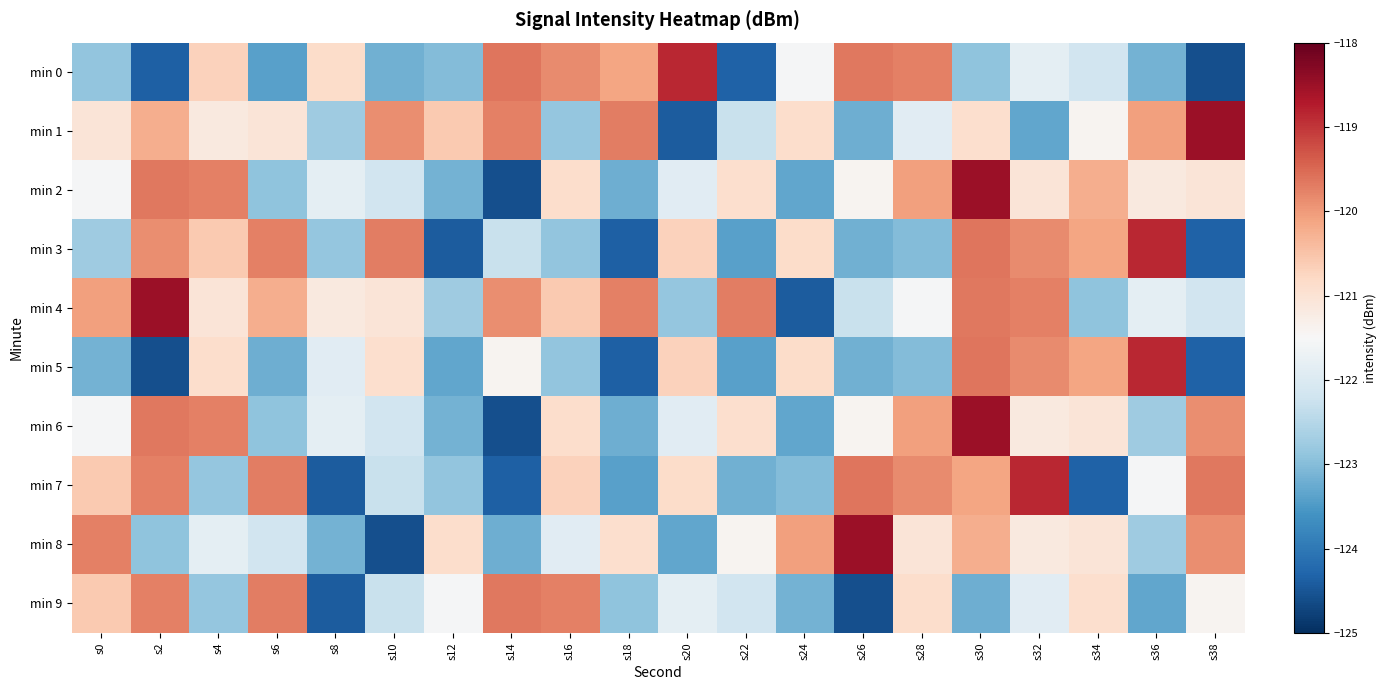

List the series in order of their peak value, highest first.

min 1, min 2, min 4, min 6, min 8, min 0, min 3, min 5, min 7, min 9